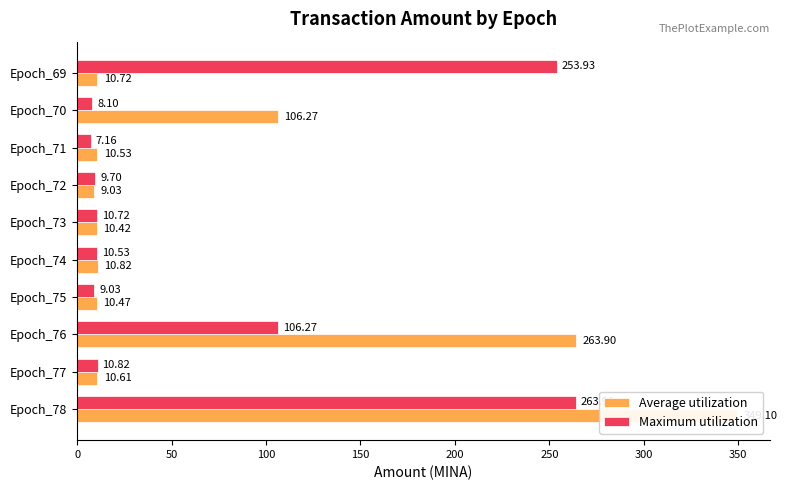

What is the average value of the Maximum utilization series?

69.0